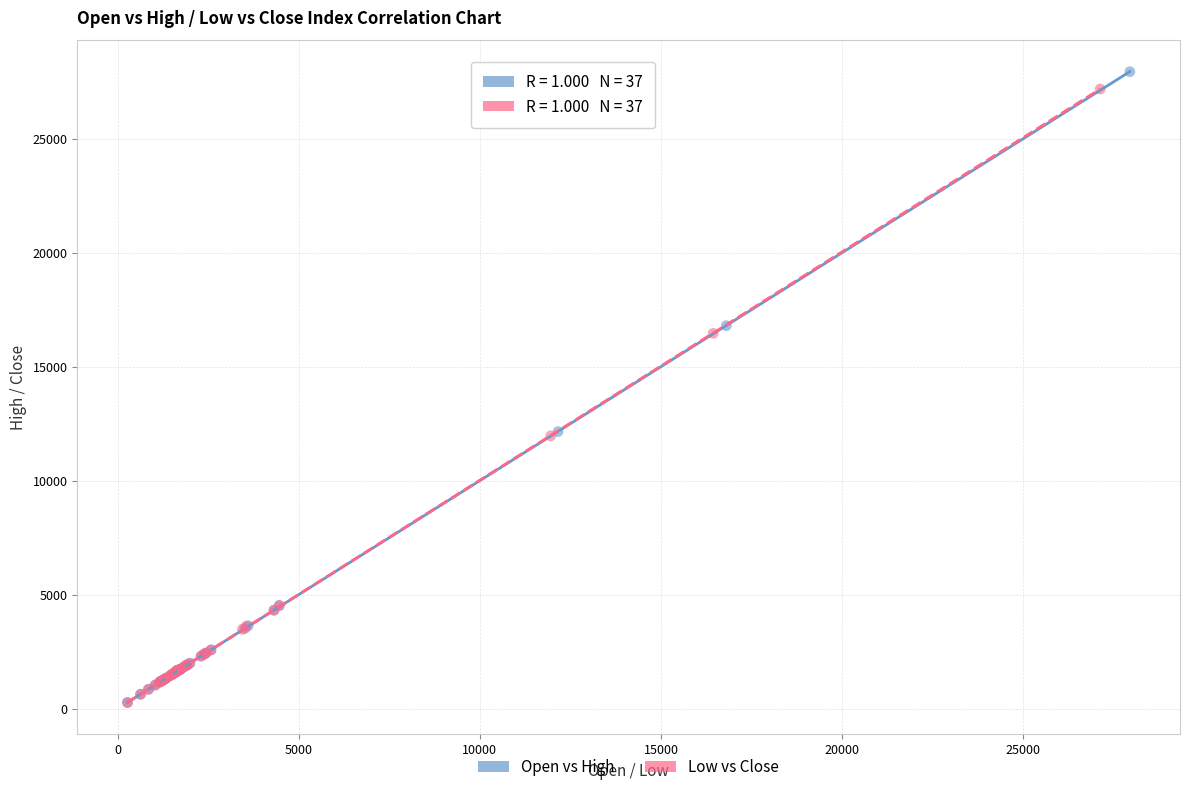

Which series has the largest Y range (max minus min)?

Open vs High